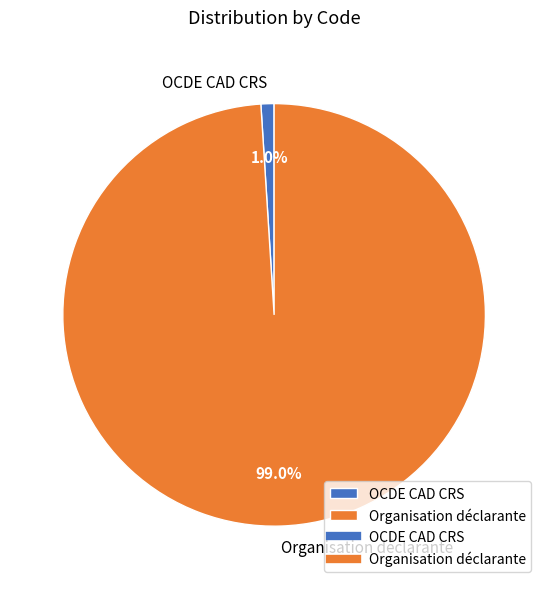

Which slice is the largest?

Organisation déclarante